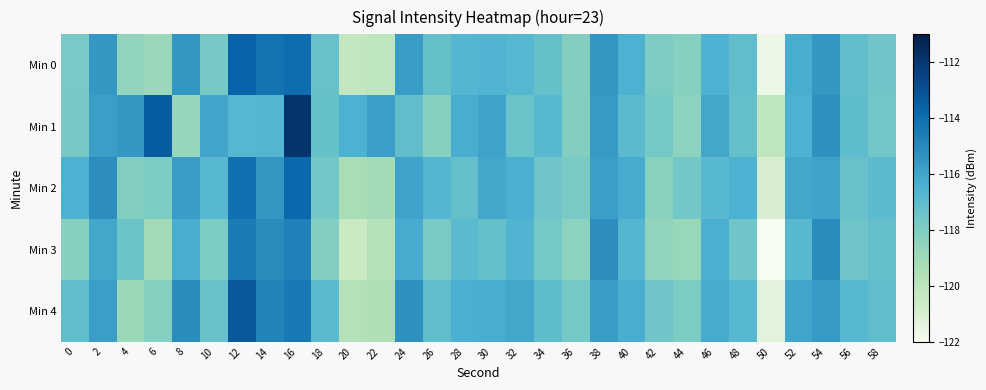

Which category has the highest value across all series?

16